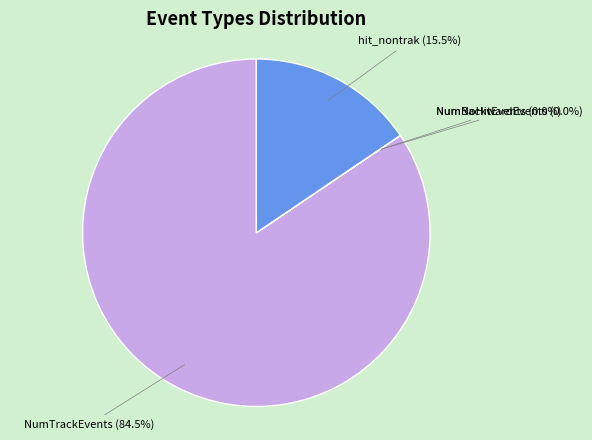

Is there a majority slice in this chart?

Yes